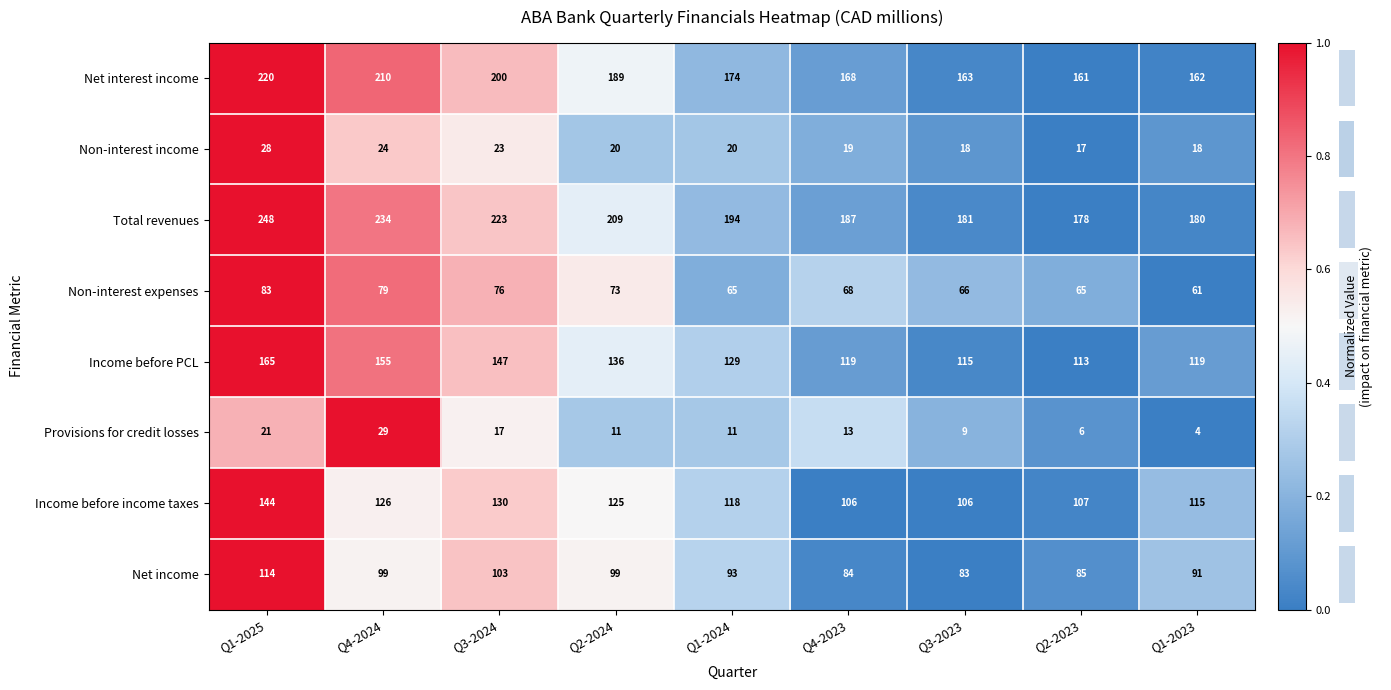

What is the average value of the Total revenues series?

204